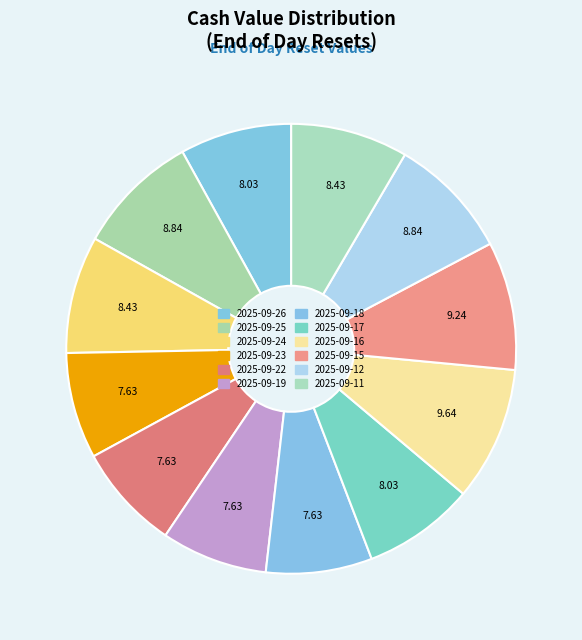

Count the number of slices in the pie.

12